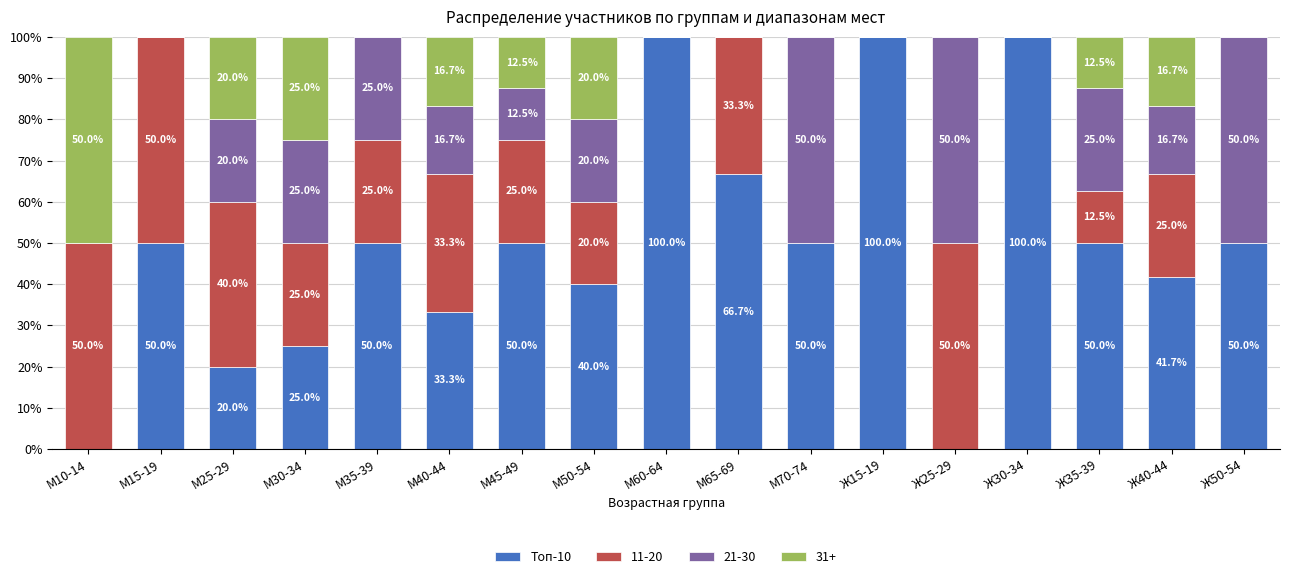

Is it true that Топ-10 equals 50.0 at М45-49?

True